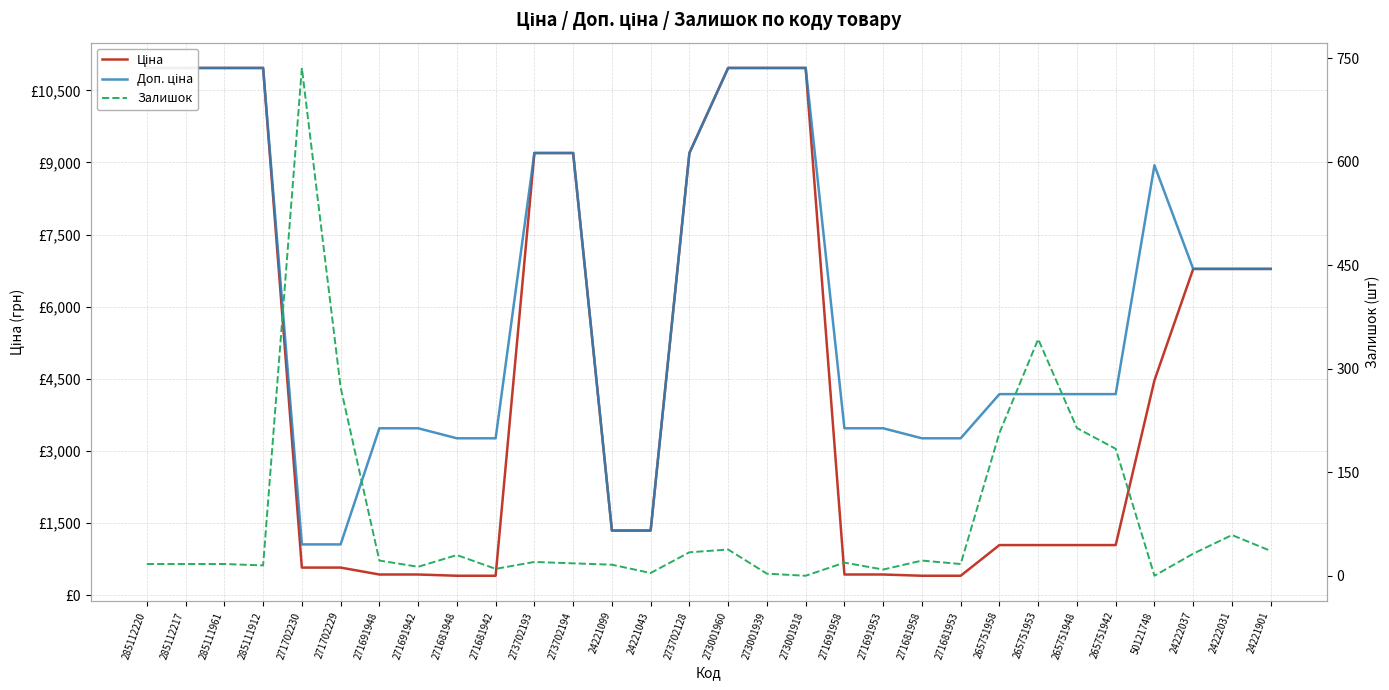

At which category is the sum across all series the highest?

273001960